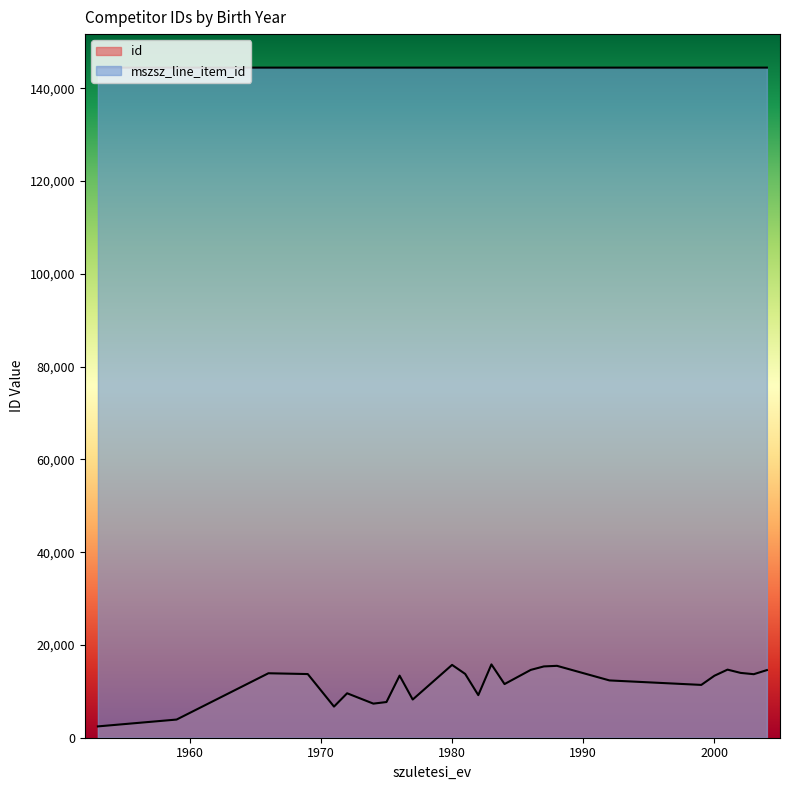

What is the minimum value shown in the chart?

2441